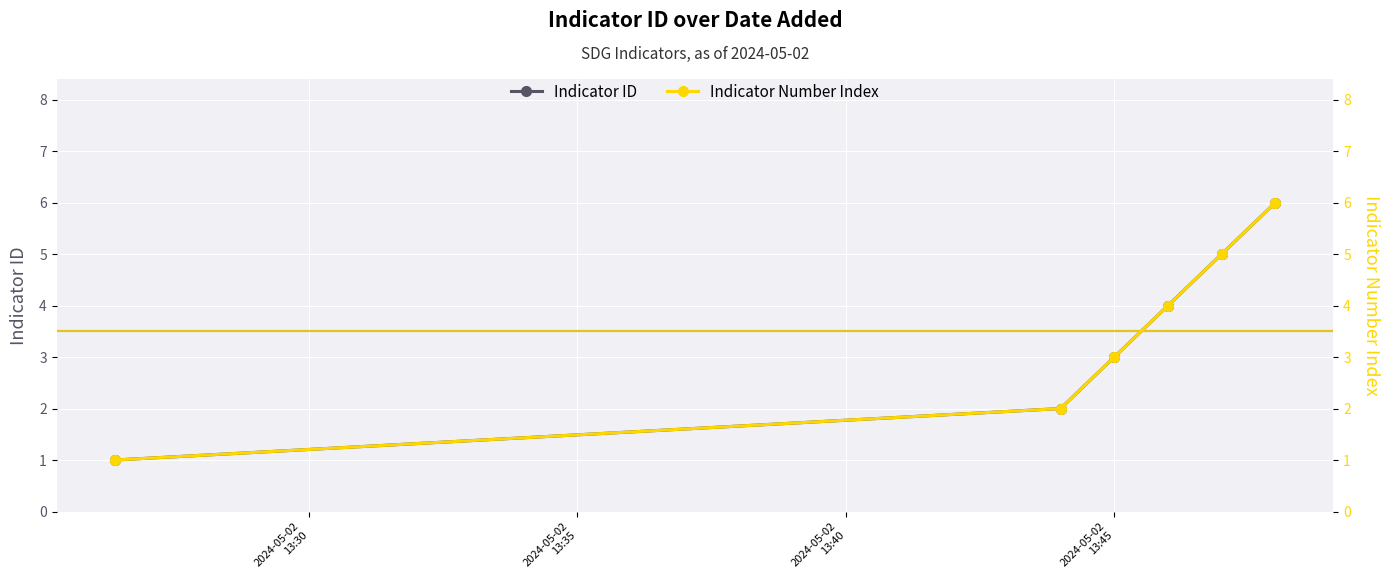

At how many categories does at least one series exceed 3?

3